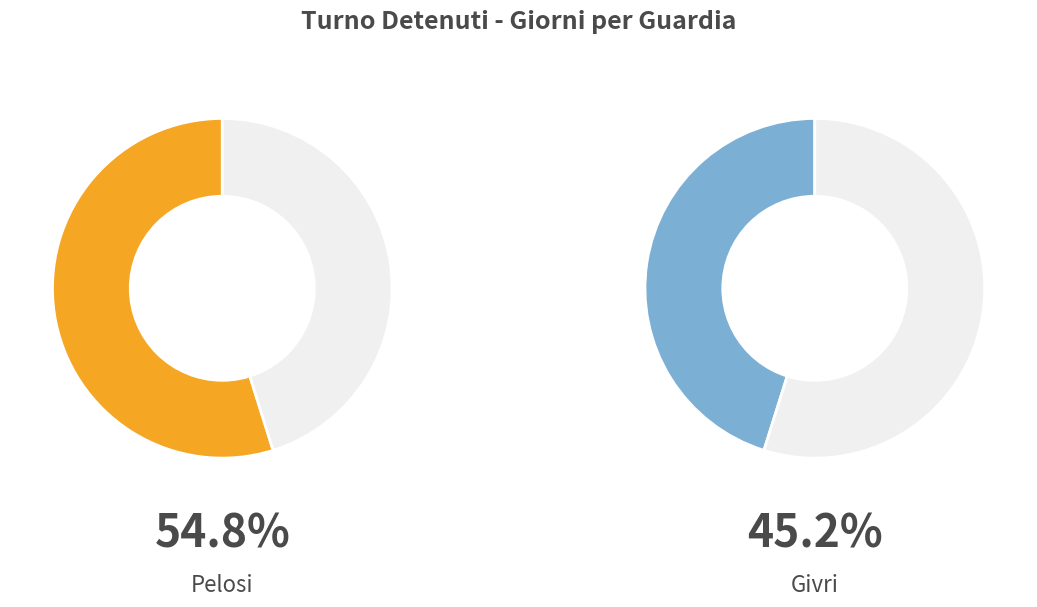

Between Givri and Pelosi, which is larger?

Pelosi